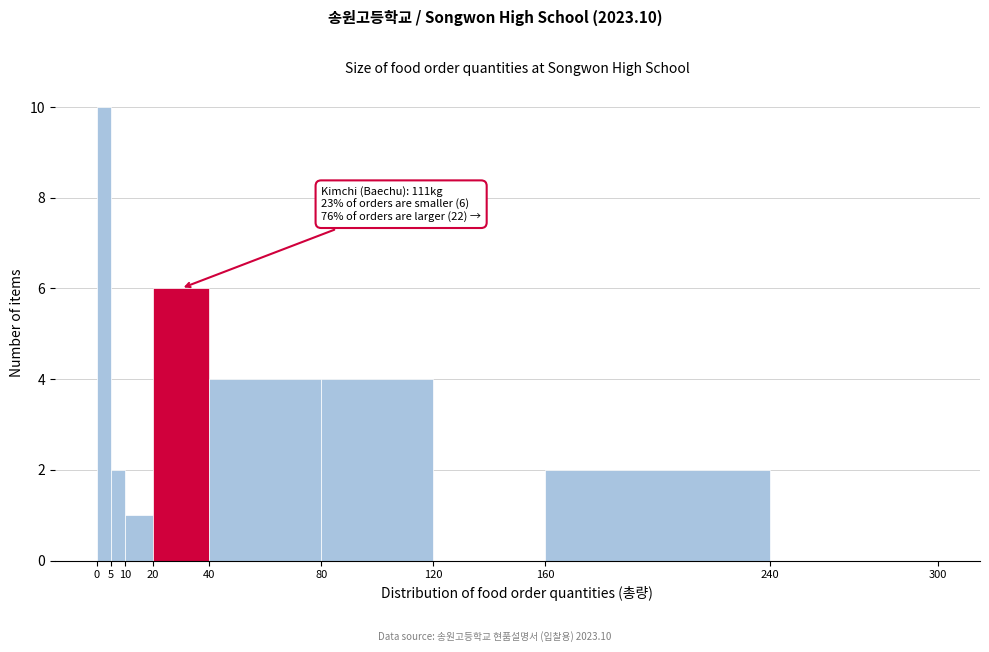

Over which range of the x-axis is the bar tallest?

0 to 5